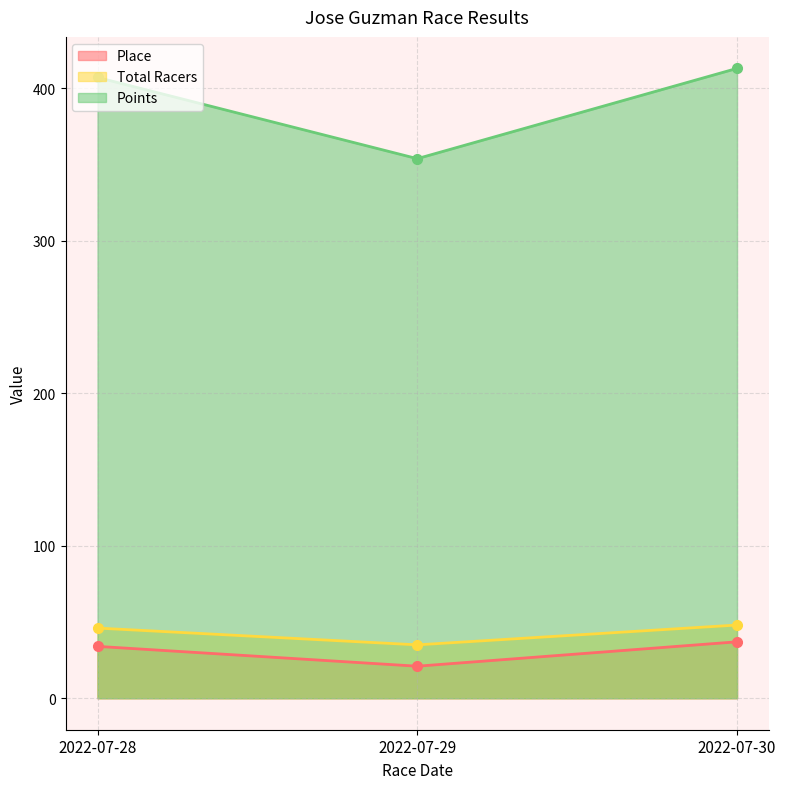

Where does the Total Racers series first go above 46?

2022-07-30